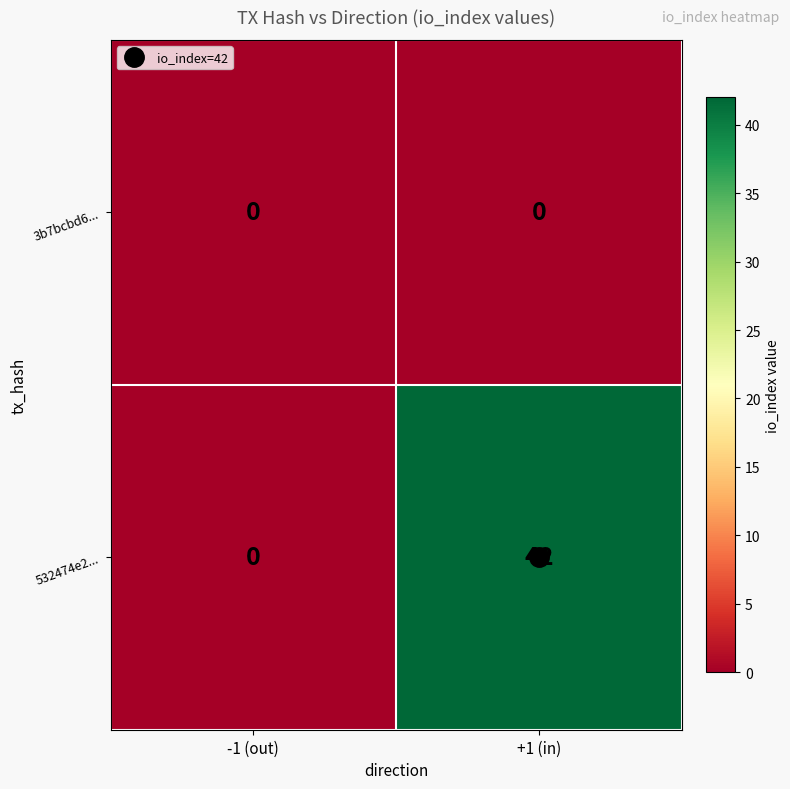

At which label is 532474e2... closest to 21?

-1 (out)